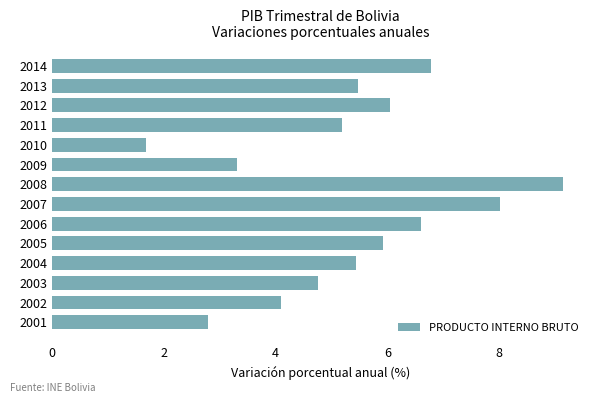

How many distinct data groups are displayed?

1